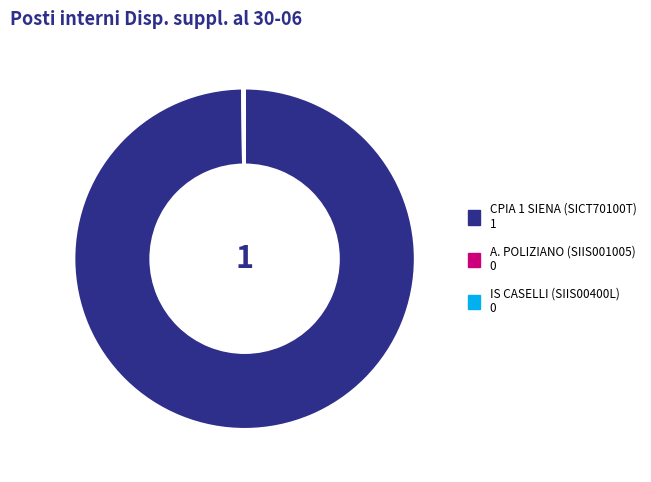

The CPIA 1 SIENA (SICT70100T) slice represents 92% of the pie. True or false?

False